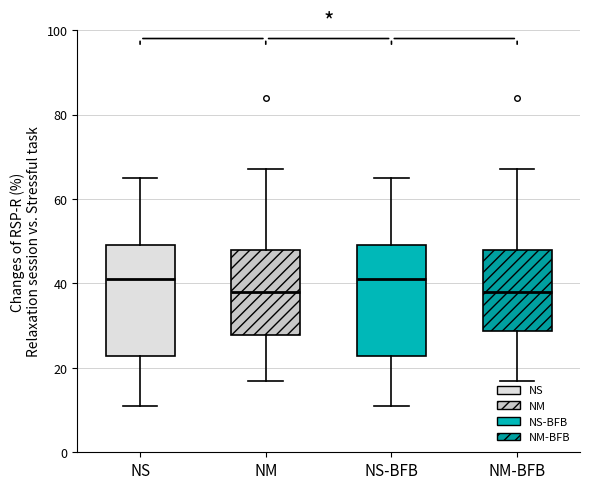

Reading left to right, transcribe this box plot: for each box, give where its median line is, the range the box spans, and where its two whiskers end, as read against the y-axis. The values are not printed on the chart, so give them approximately, as read against the axis.

NS: median 42, box 22 to 50, whiskers 12 to 66
NM: median 38, box 28 to 48, whiskers 18 to 68
NS-BFB: median 42, box 22 to 50, whiskers 12 to 66
NM-BFB: median 38, box 28 to 48, whiskers 18 to 68